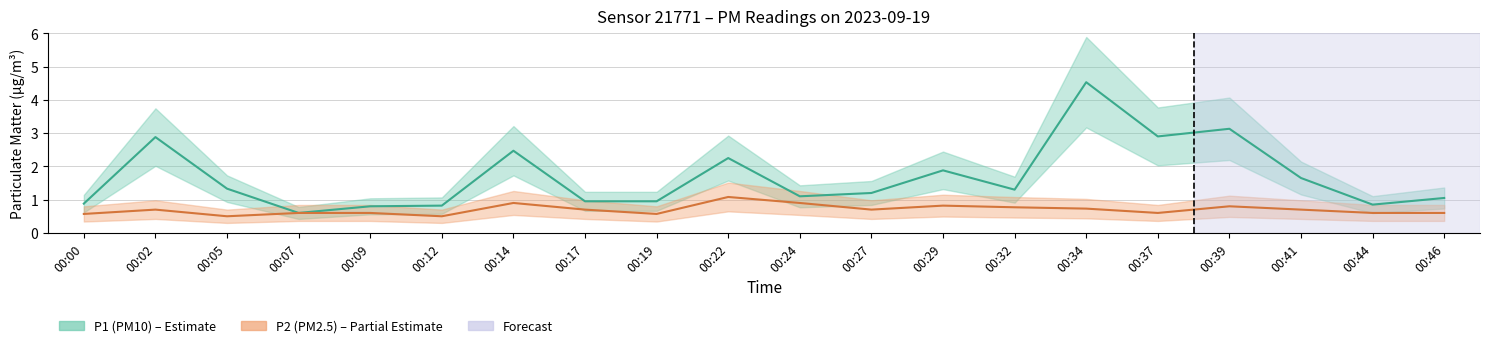

The P2 series shows 0.6 at 00:37. True or false?

True